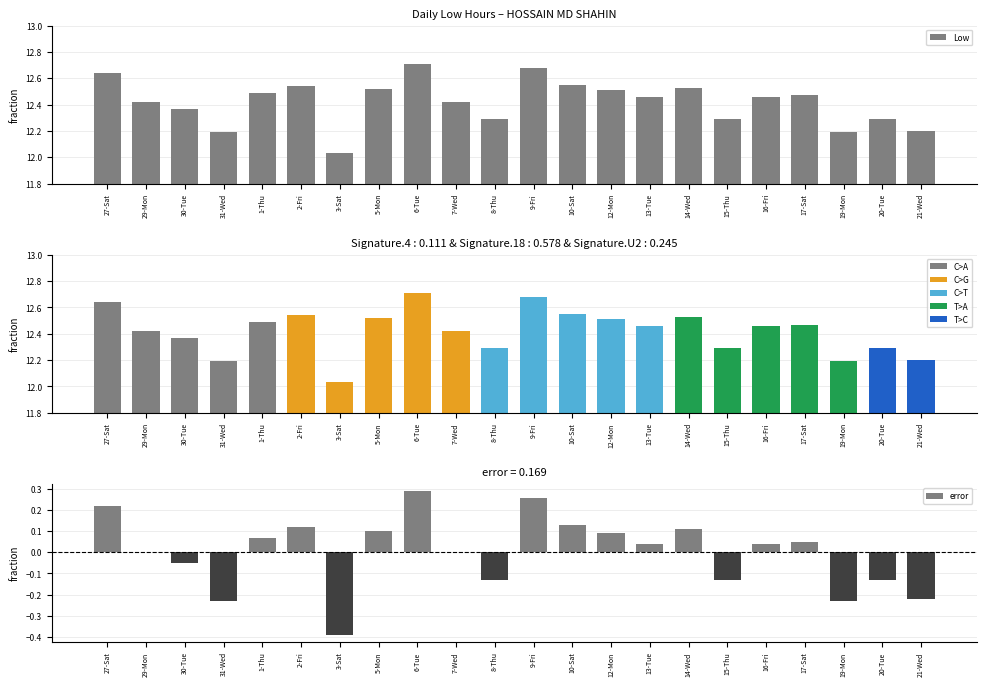

What is the minimum value shown in the chart?

12.0